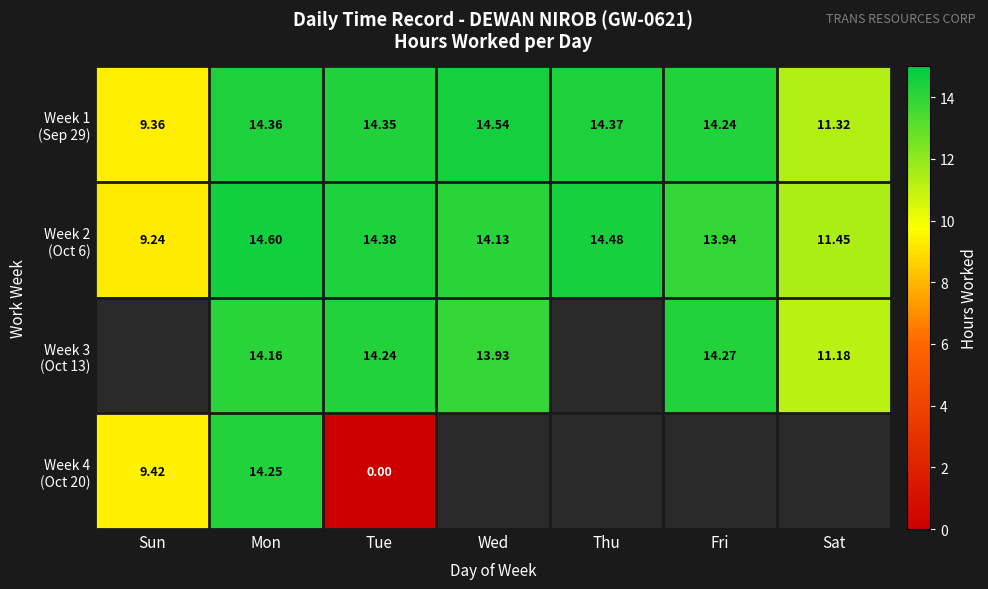

The Week 4 (Oct 20) series shows -6.7 at Tue. True or false?

False